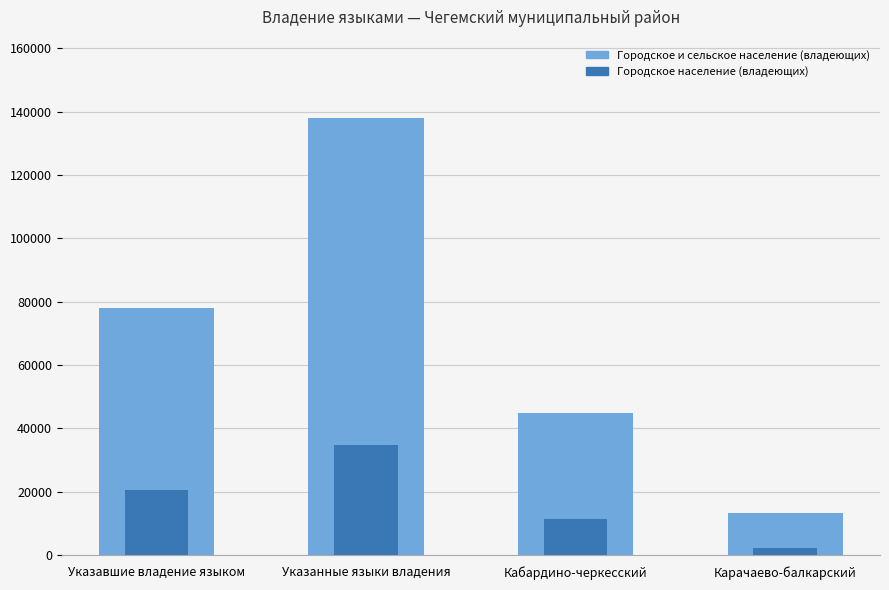

Reading left to right, what are all the values shown in this chart?

Городское и сельское население (владеющих): 77961	137863	44778	13303
Городское население (владеющих): 20595	34661	11365	2376